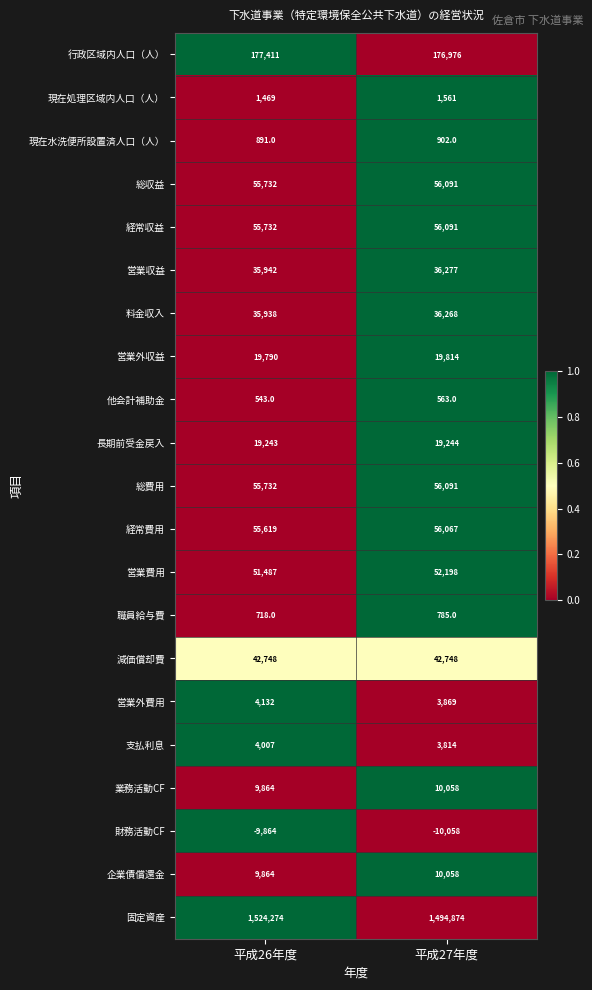

List the labels in order of 行政区域内人口（人） value, smallest first.

平成27年度, 平成26年度